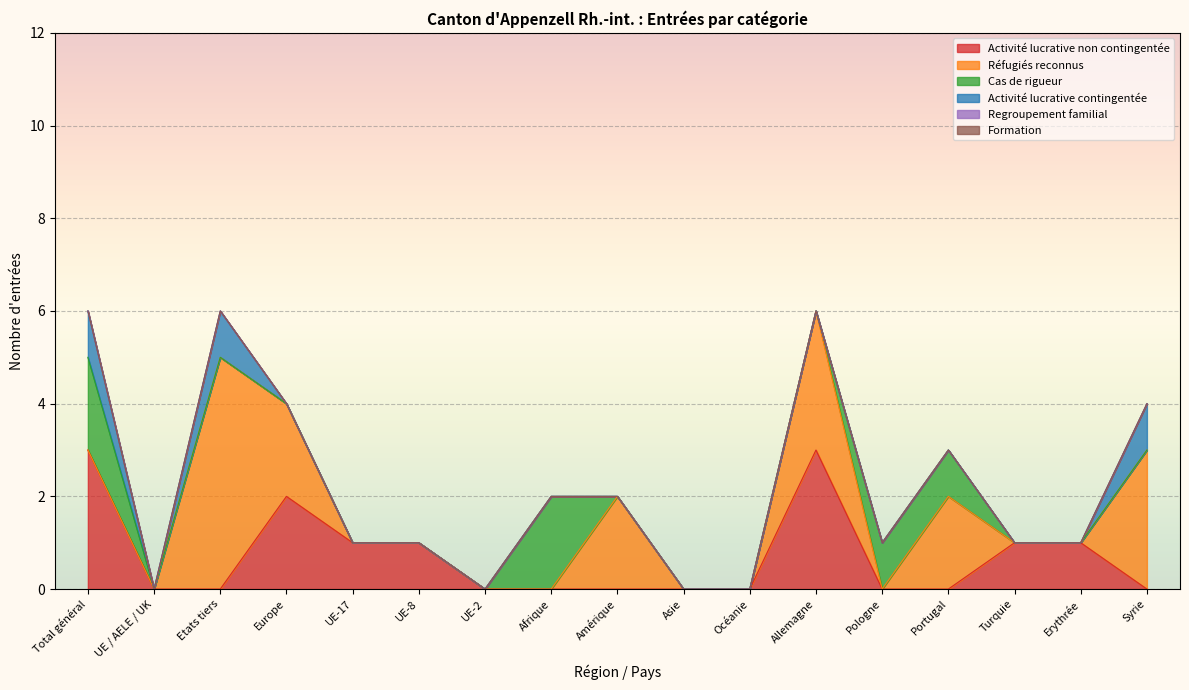

What position from the left is Amérique?

9